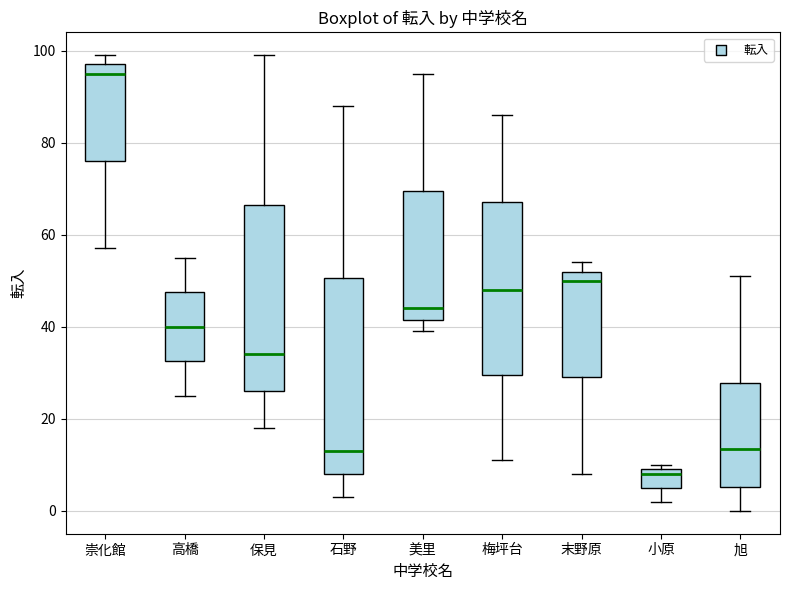

Which box's median line is the highest?

崇化館